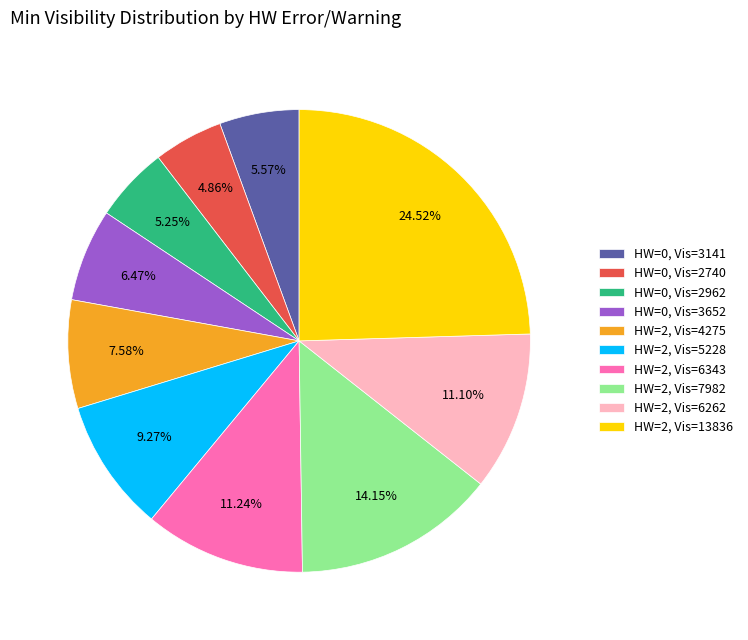

Which category has the biggest portion of the pie?

HW=2, Vis=13836